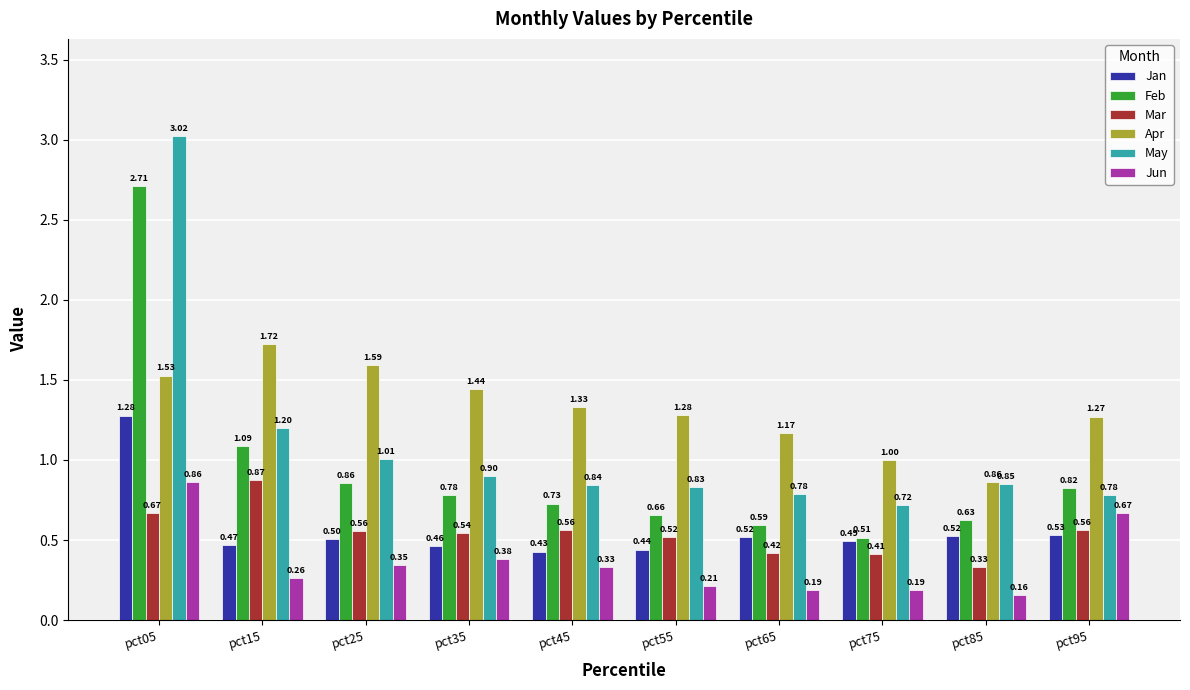

What is the approximate value of Jan at pct65?

0.5